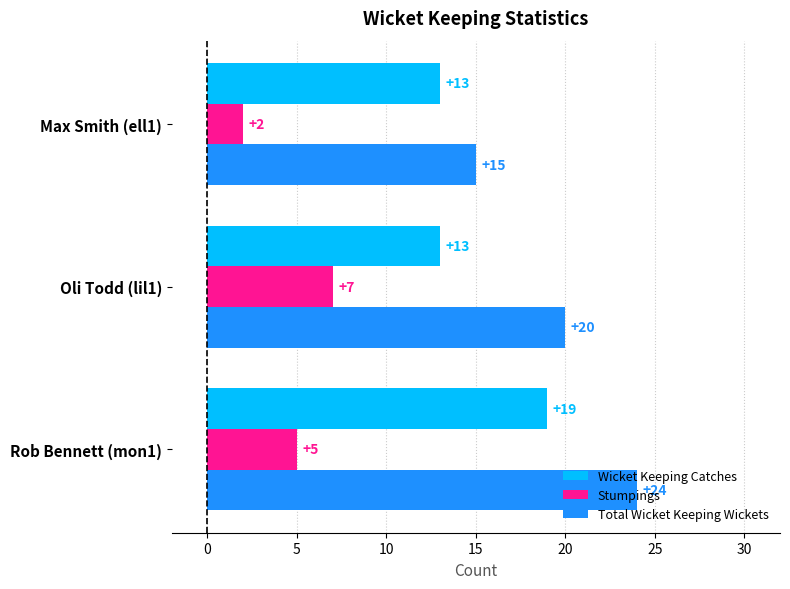

At how many categories does at least one series exceed 10?

3